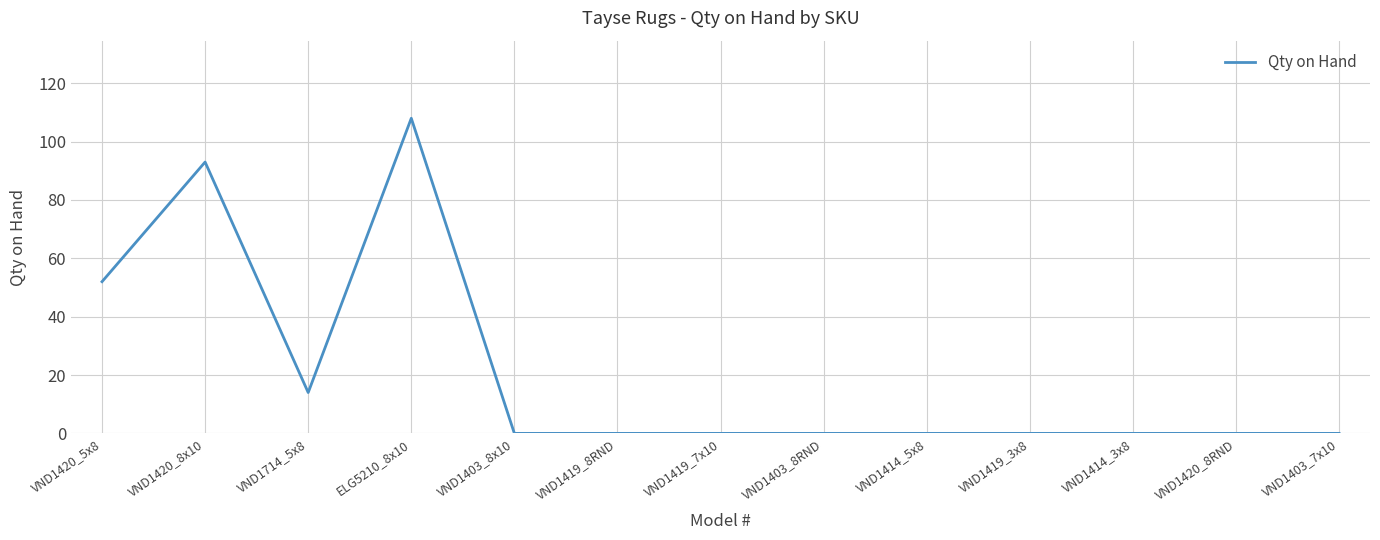

How many values are between 0 and 14?

10